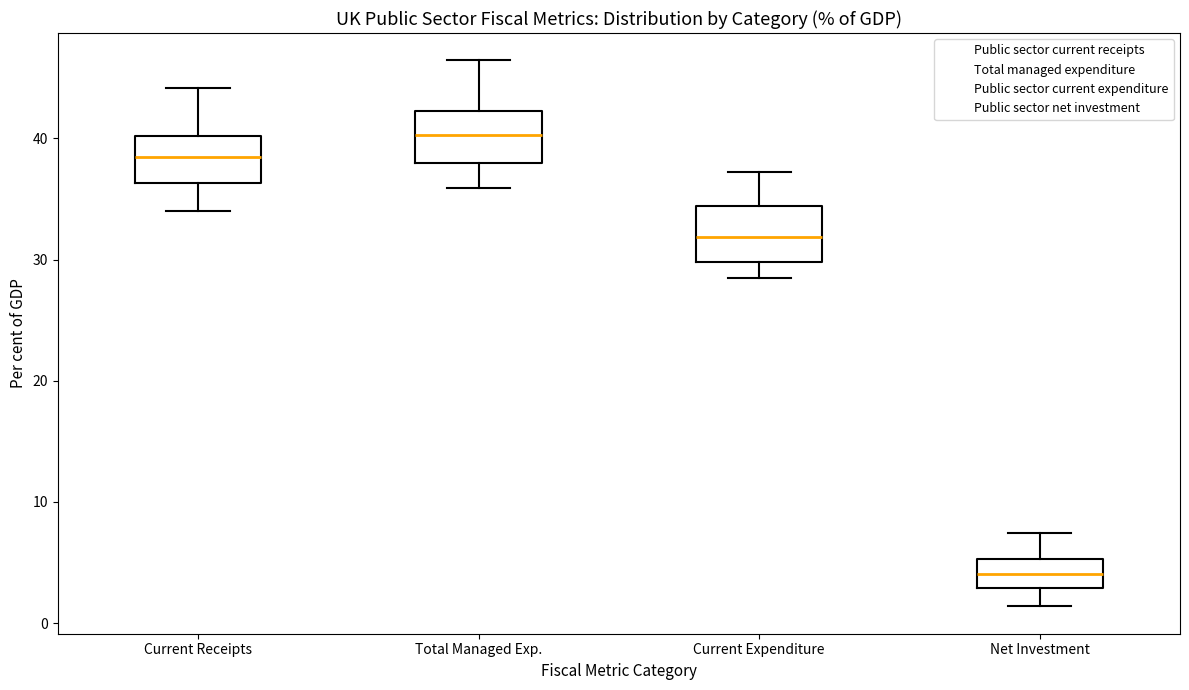

Reading left to right, transcribe this box plot: for each box, give where its median line is, the range the box spans, and where its two whiskers end, as read against the y-axis. The values are not printed on the chart, so give them approximately, as read against the axis.

Current Receipts: median 39, box 36 to 40, whiskers 34 to 44
Total Managed Exp.: median 40, box 38 to 42, whiskers 36 to 46
Current Expenditure: median 32, box 30 to 34, whiskers 28 to 37
Net Investment: median 4, box 3 to 5, whiskers 1 to 7